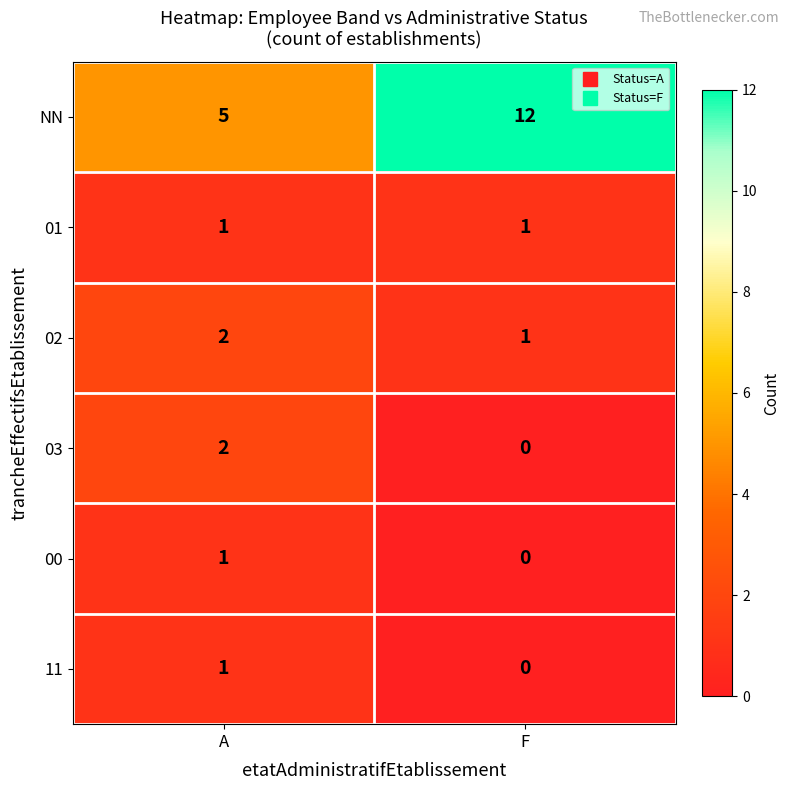

Between A and F, which series saw the biggest shift?

NN